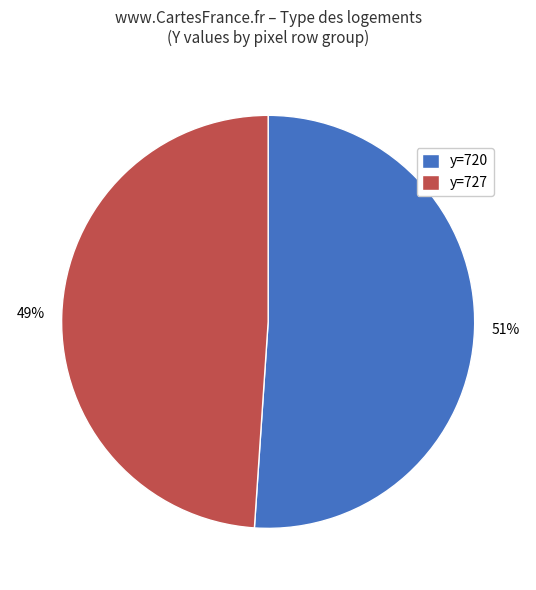

Is there a majority slice in this chart?

Yes